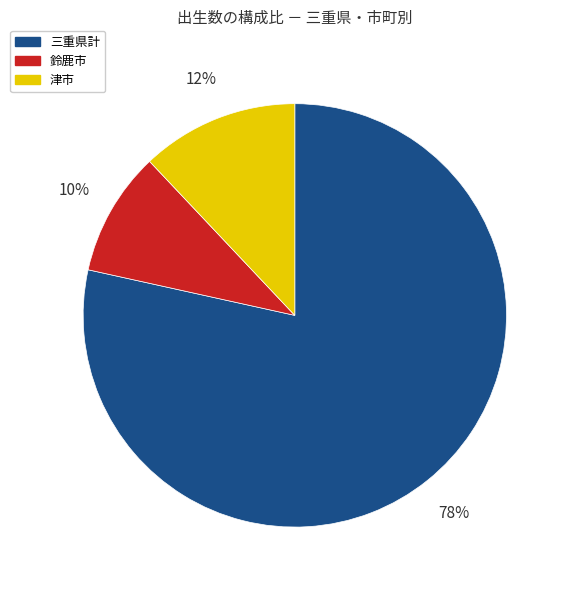

Is there any slice that represents more than half of the pie?

Yes